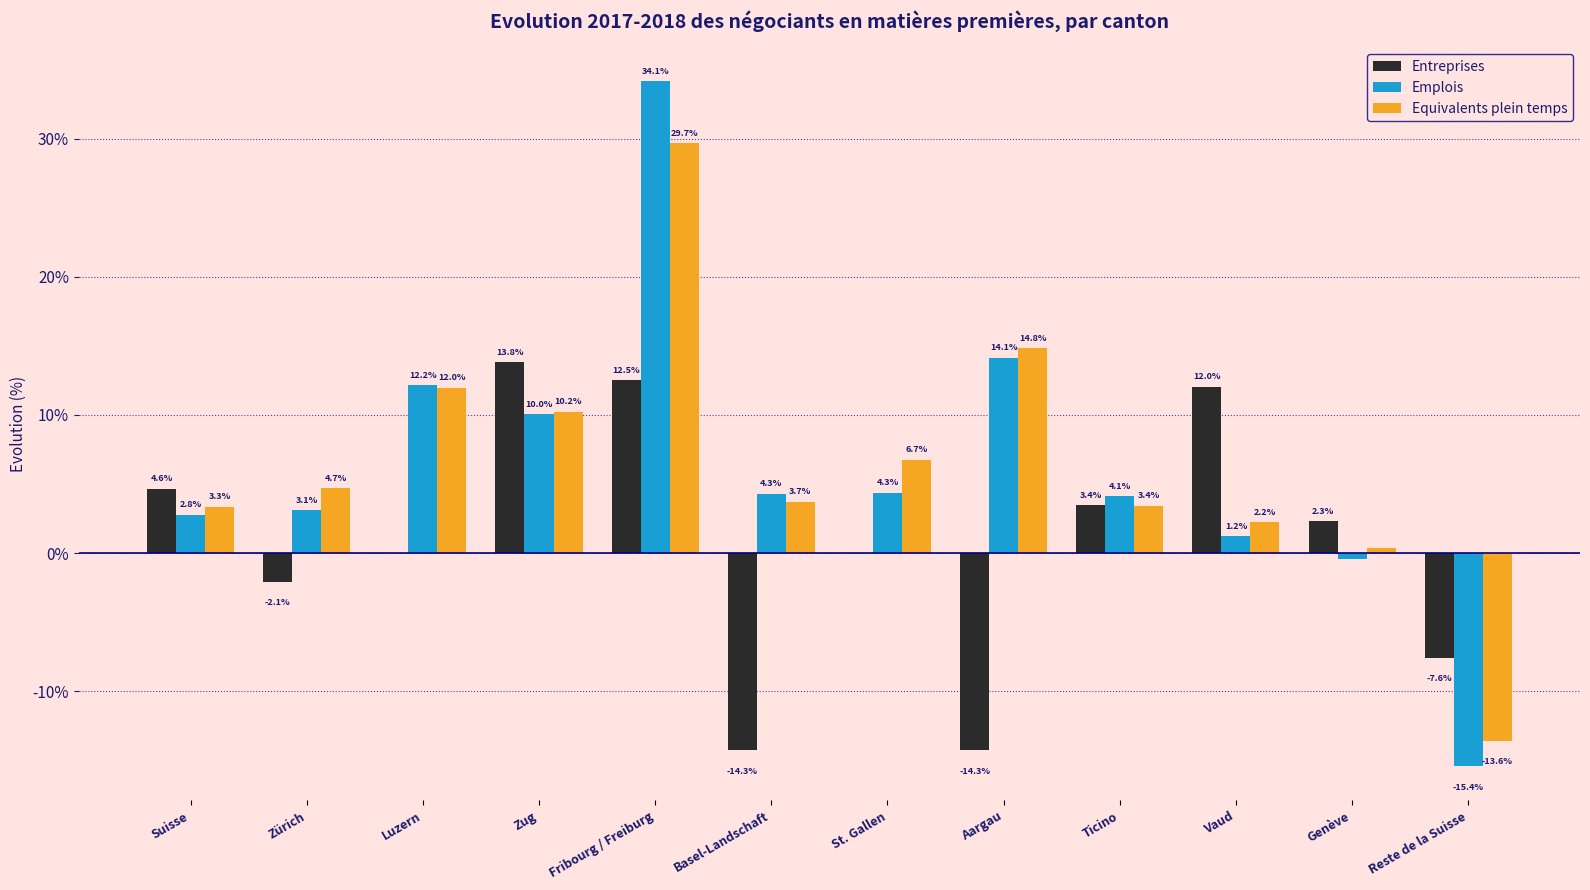

What are all the series names shown in the legend?

Entreprises, Emplois, Equivalents plein temps